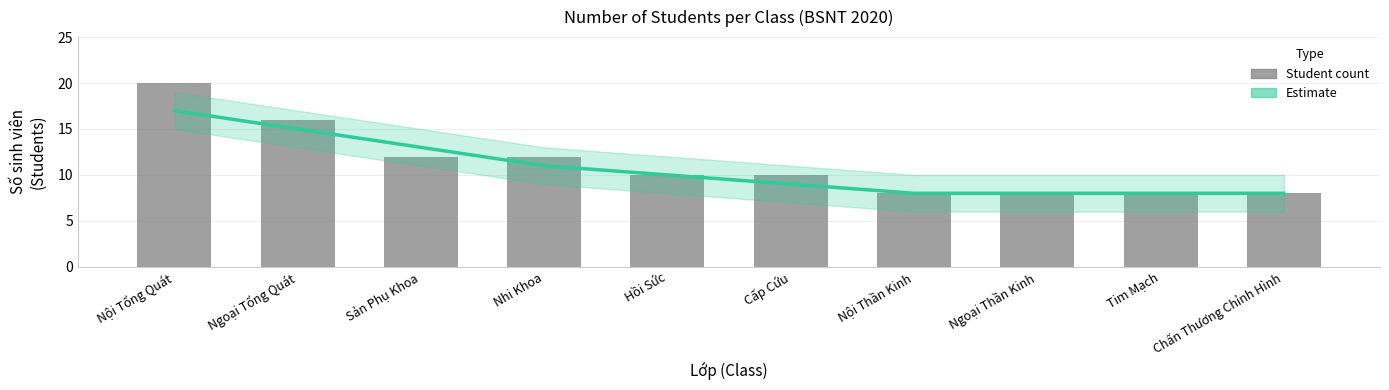

The value of Estimate at Nhi Khoa is 4. True or false?

False